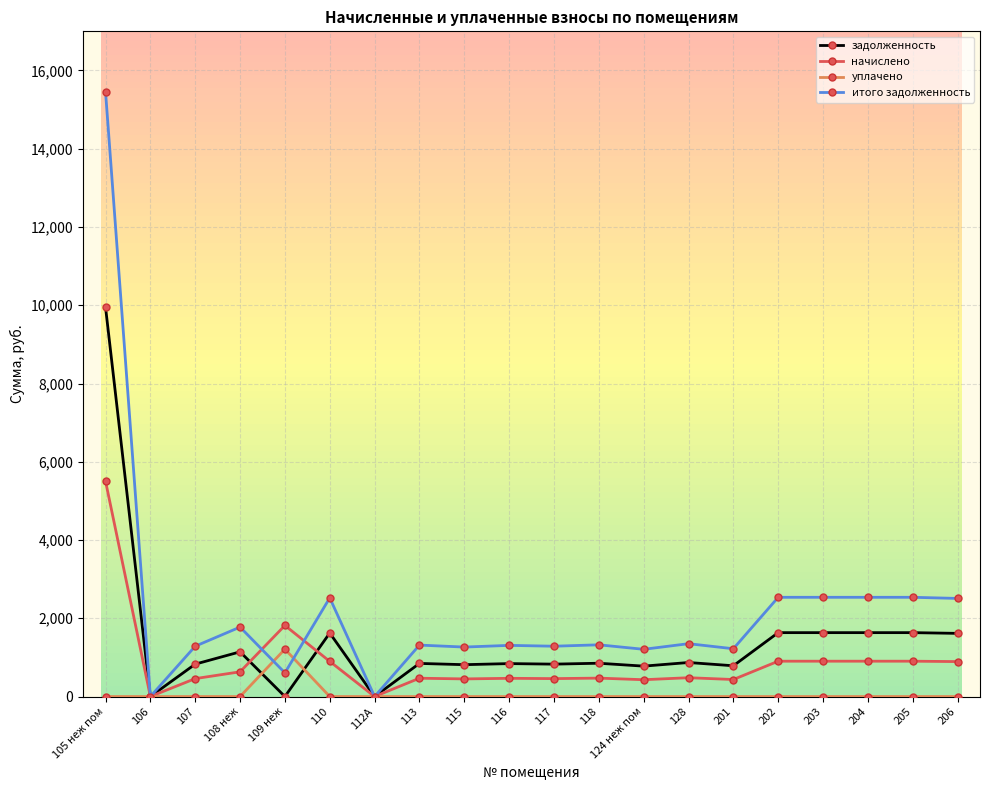

Is this an area chart (filled region under the line)?

No